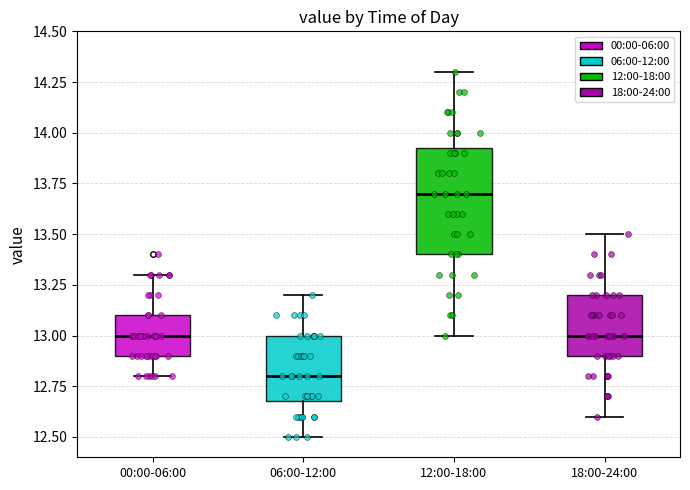

Which box is the tallest, from its lower edge to its upper edge?

12:00-18:00